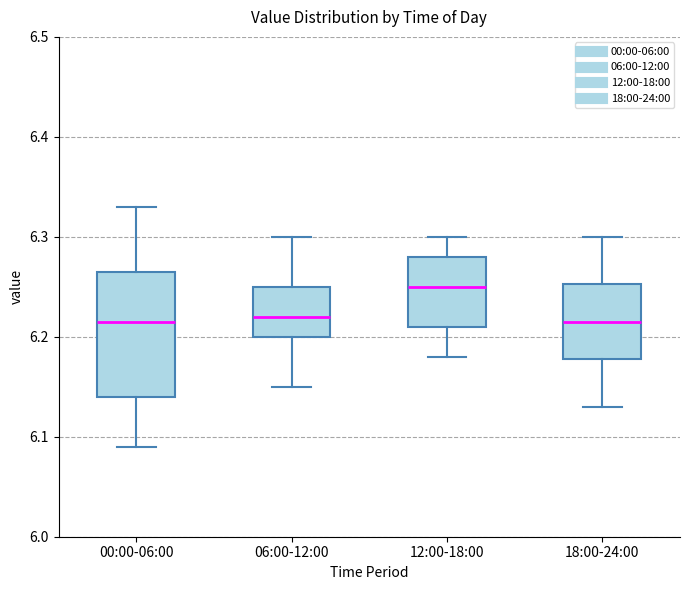

Comparing the boxes themselves (not the whiskers), which one is the tallest?

00:00-06:00